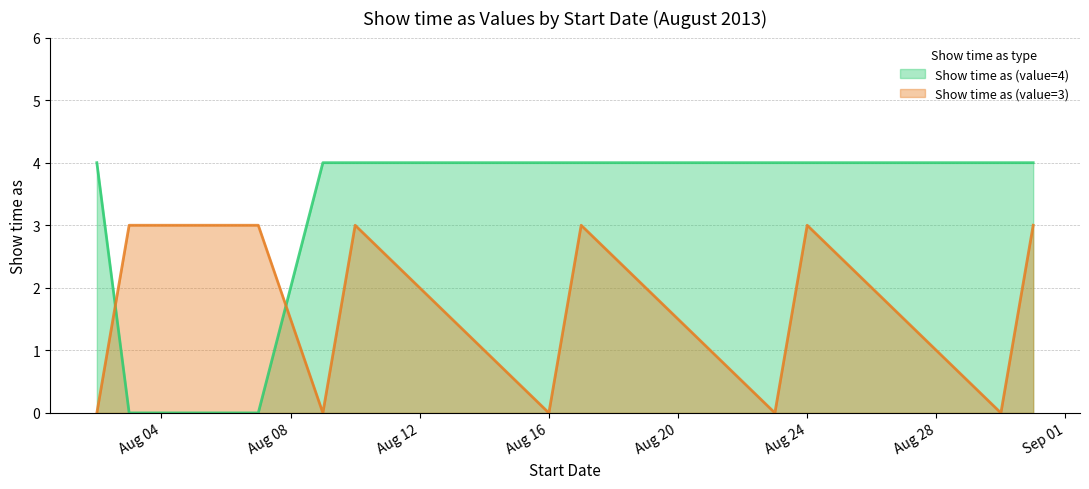

The value of Show time as (value=4) at 3/8/2013 is 0. True or false?

True